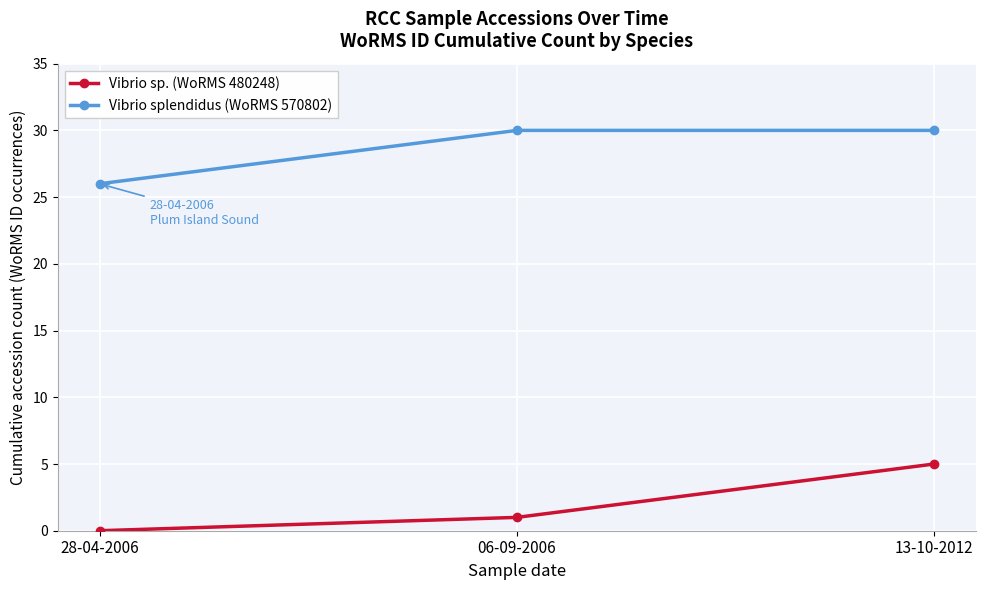

Is it true that Vibrio sp. (WoRMS 480248) equals 5 at 13-10-2012?

True